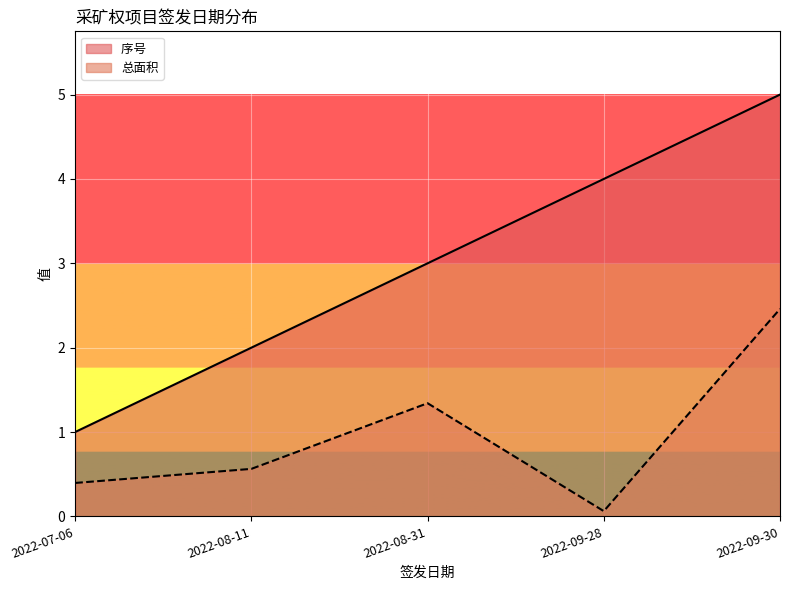

Is the value of 序号  at 2022-09-28 greater than the value of 总面积 at 2022-09-30?

Yes